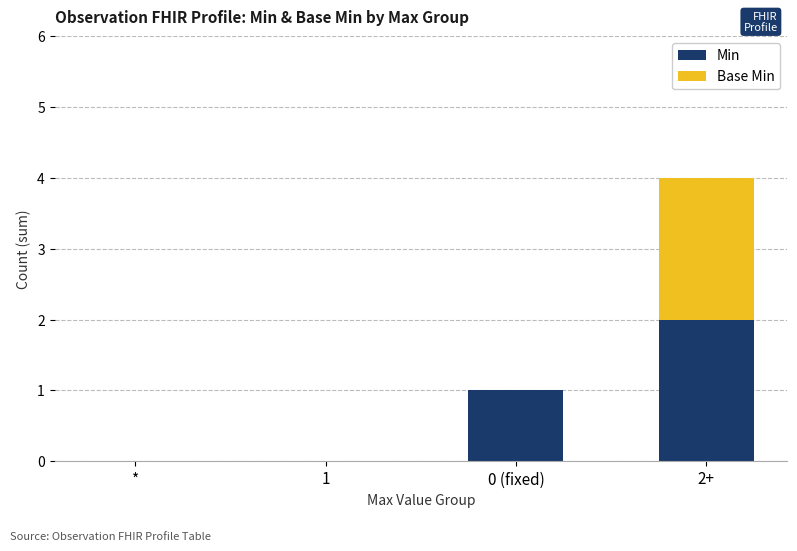

How many series are shown in this chart?

2